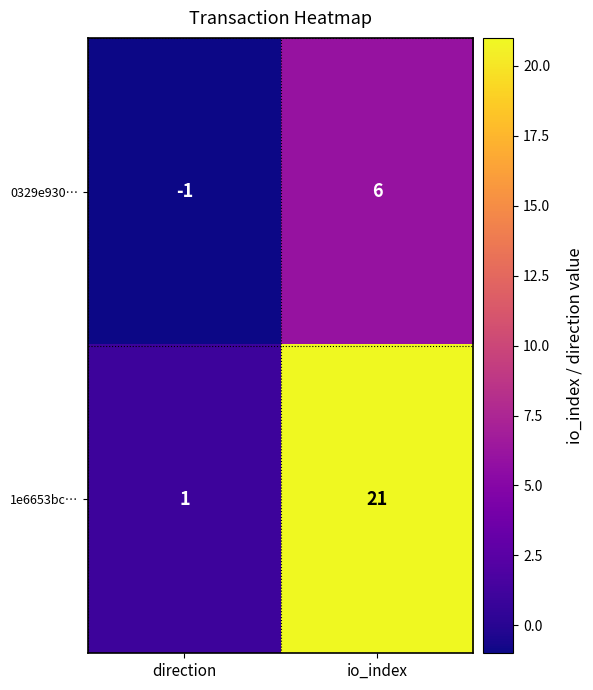

What is the difference between the 0329e930… values at direction and io_index?

7